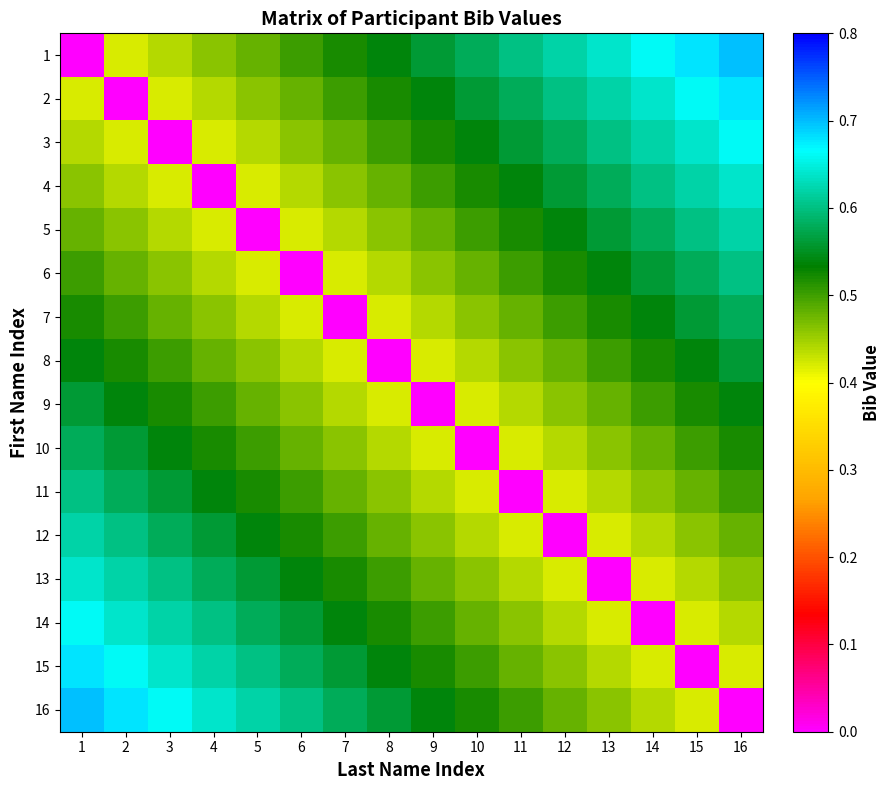

Which has a higher value, 12 or 10?

12